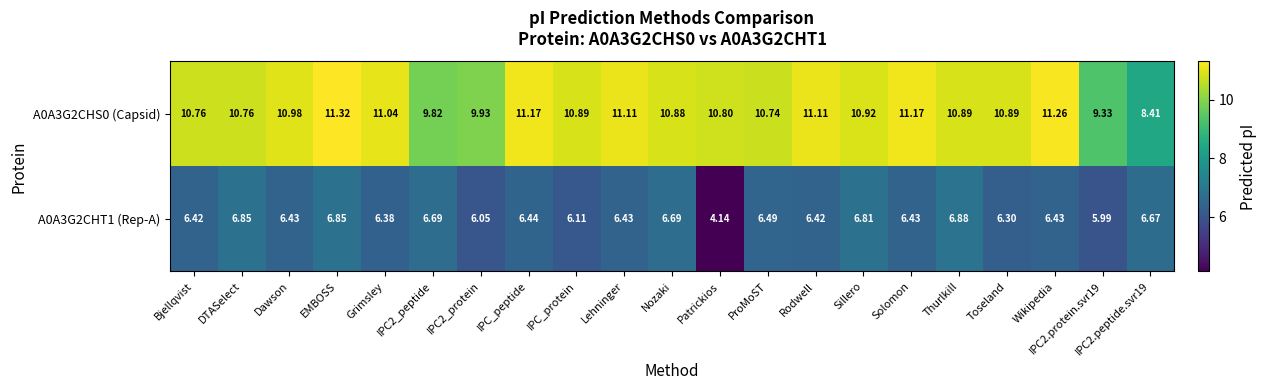

Count the number of data series in this chart.

2